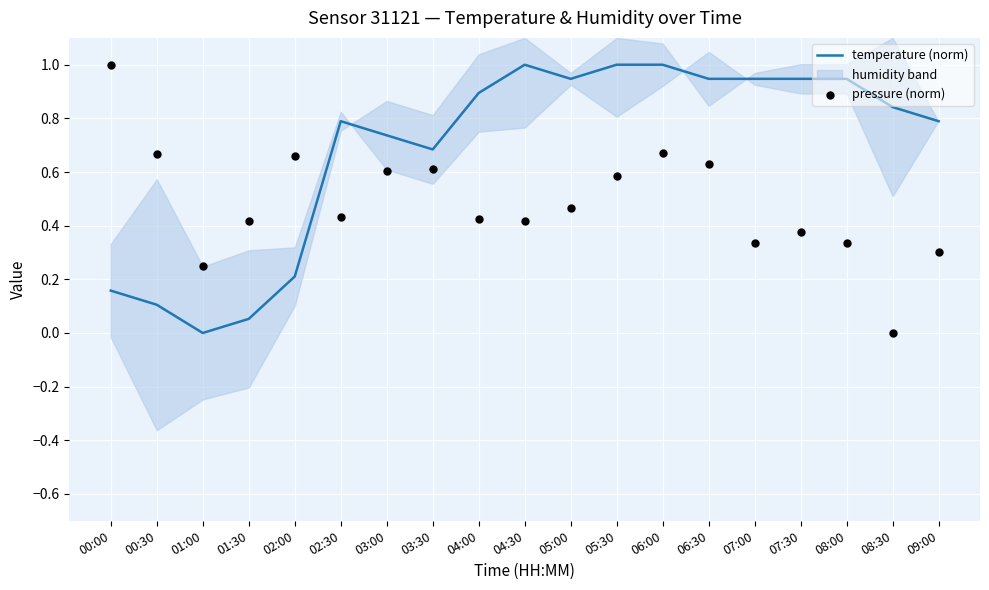

Which series has the largest total across all categories?

temperature (norm)